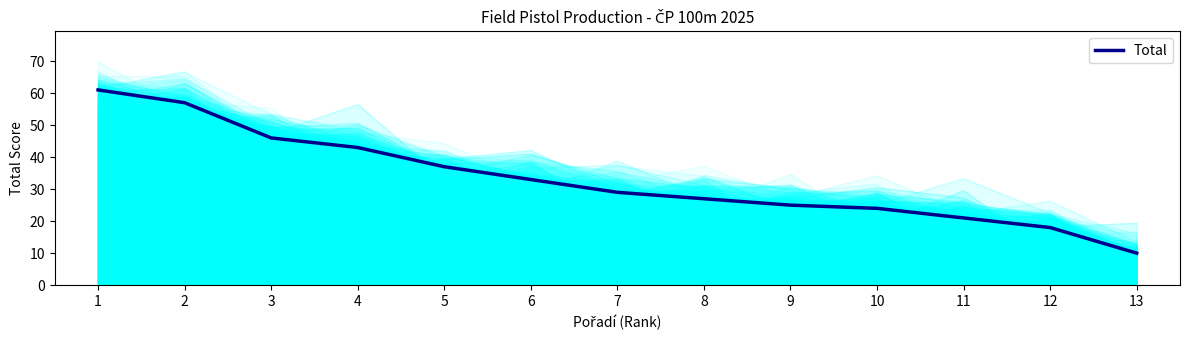

True or false: the data has more than 0 interior local peaks.

False